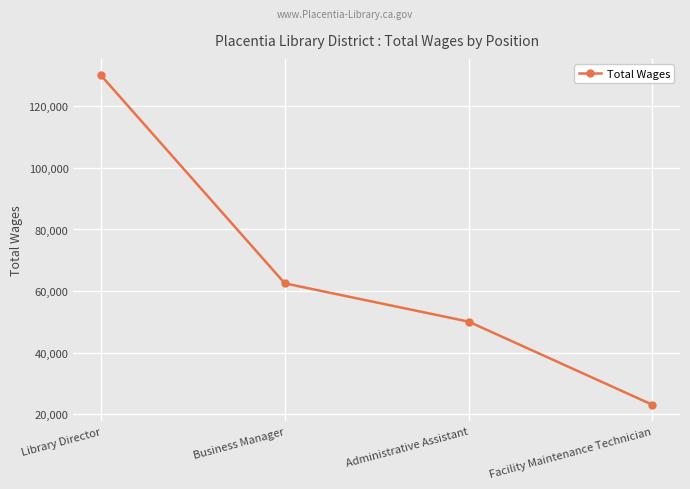

What is the change in value from Administrative Assistant to Facility Maintenance Technician?

-26991